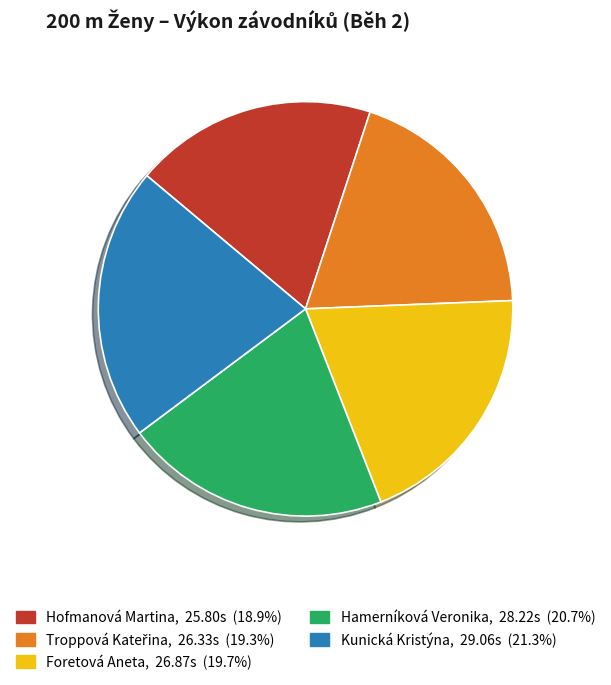

Is there a majority slice in this chart?

No